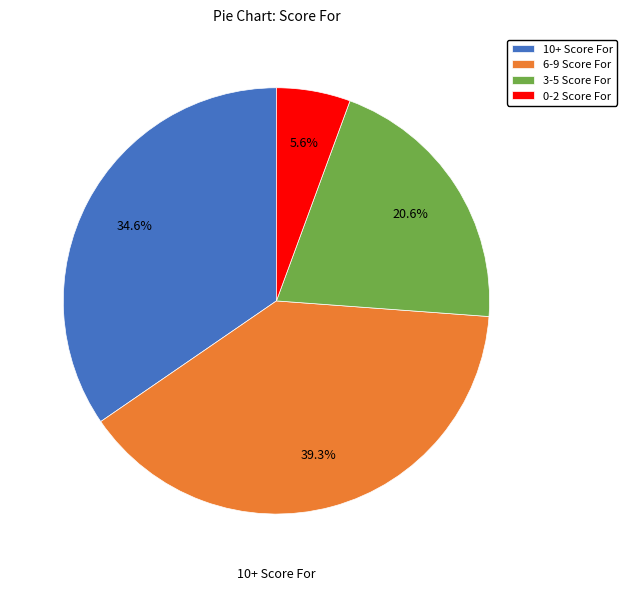

How many segments does this pie chart have?

4